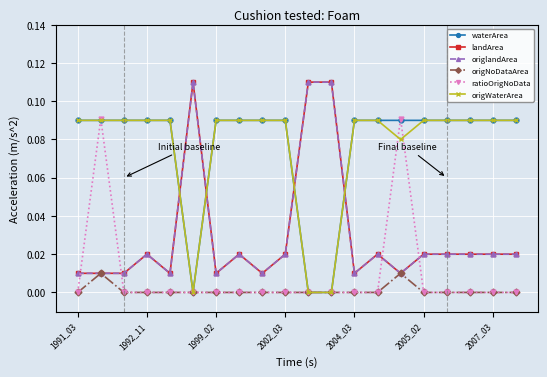

Is this an area chart (filled region under the line)?

No